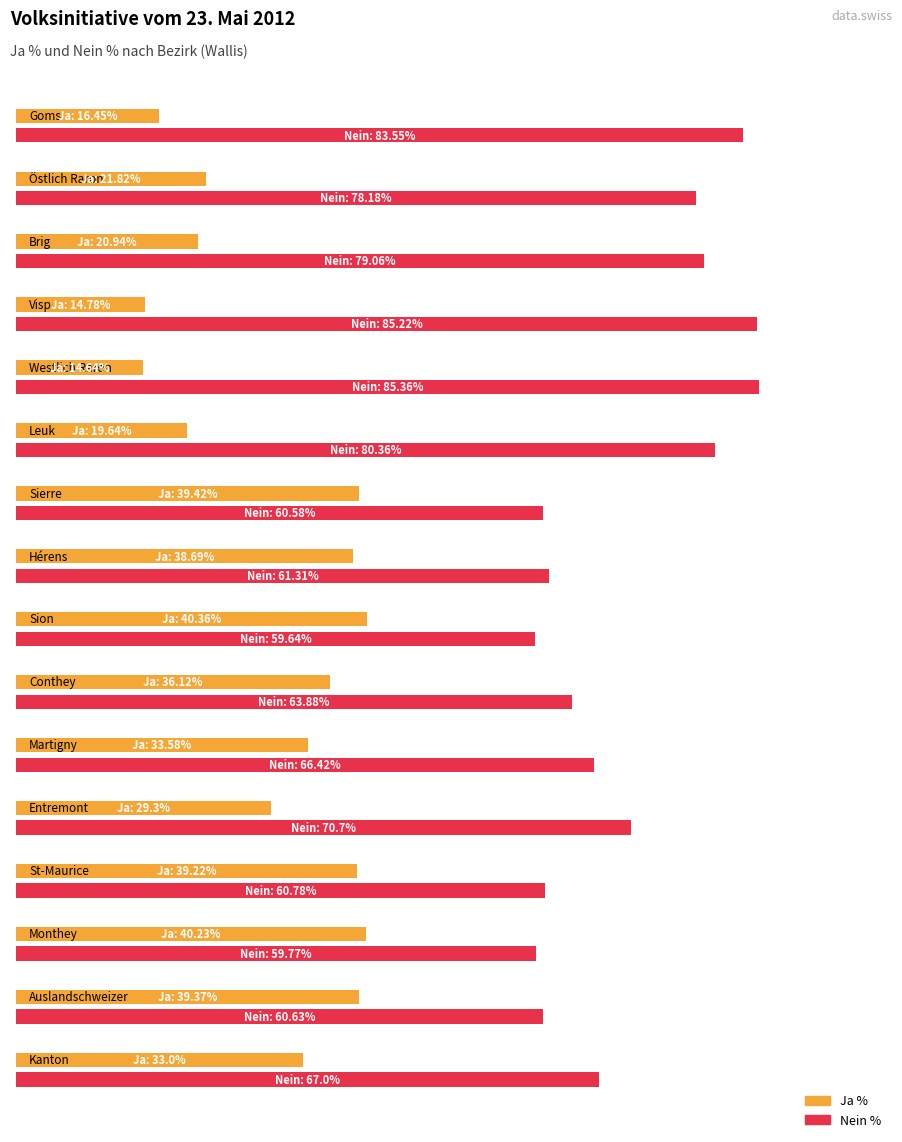

Between Martigny and Kanton, which is larger?

Martigny